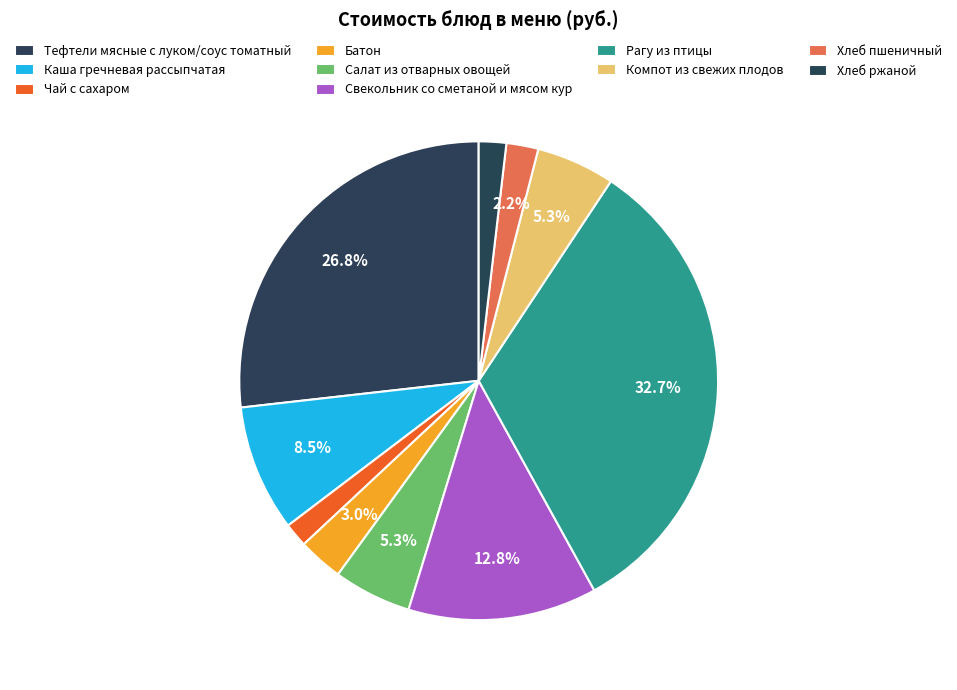

To the nearest percent, what is the average slice percentage?

10%